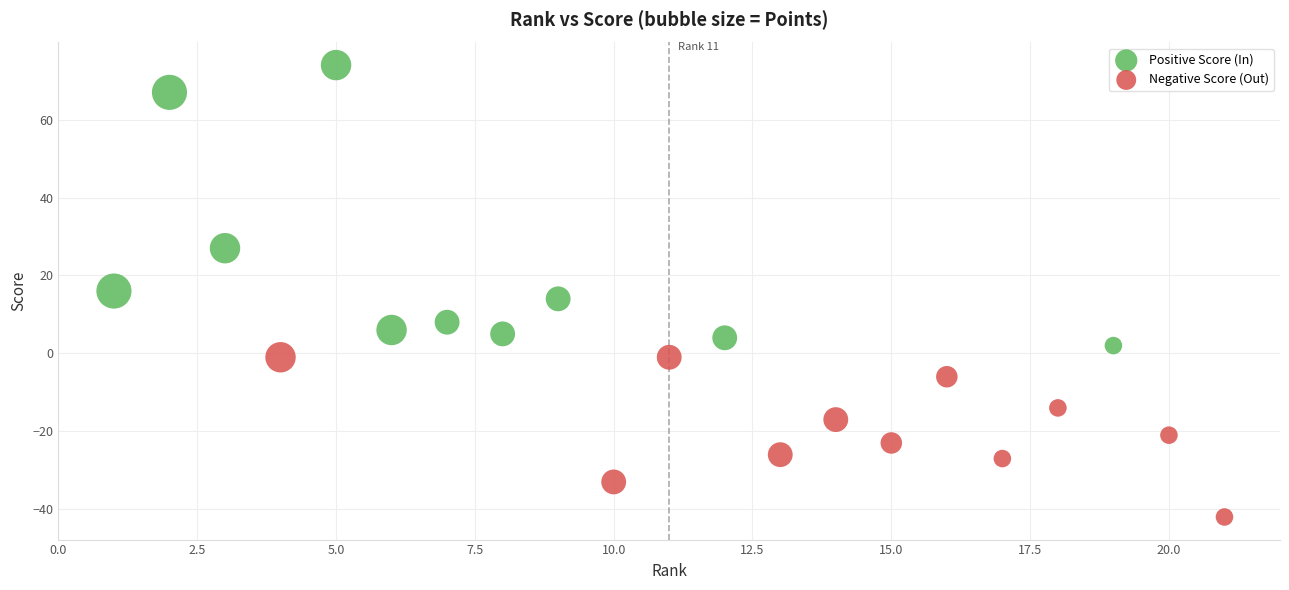

Which series reaches the maximum Y coordinate?

Positive Score (In)